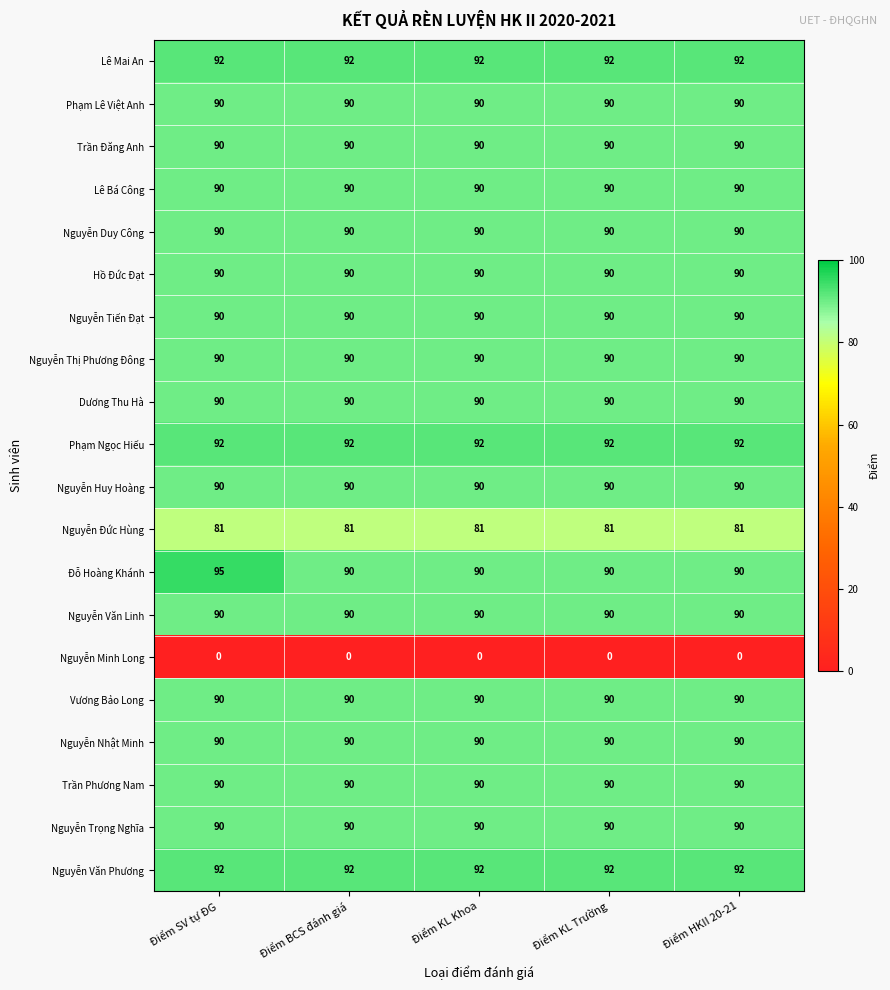

Which series has the largest range (max minus min)?

Đỗ Hoàng Khánh